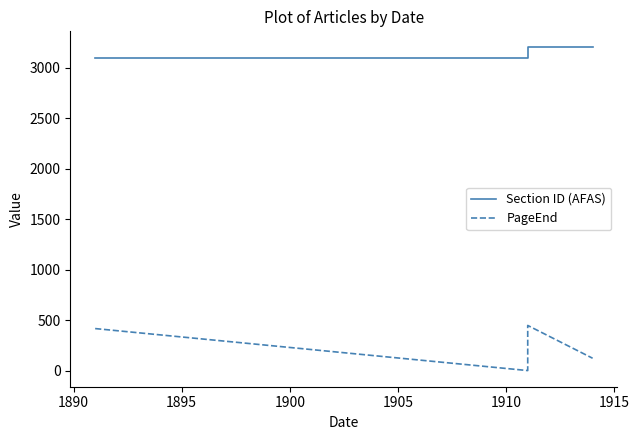

True or false: PageEnd and Section ID (AFAS) cross at least once.

False